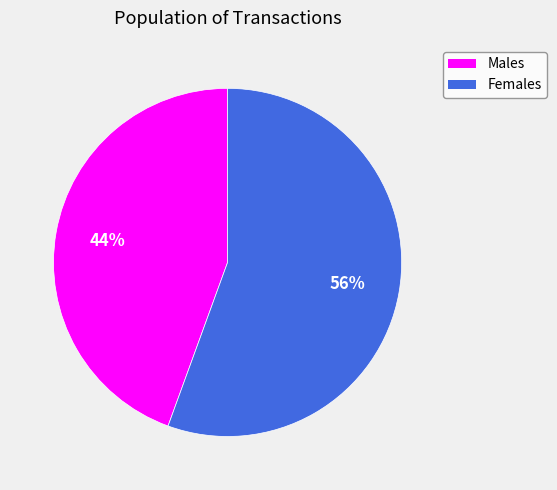

Is there a majority slice in this chart?

Yes